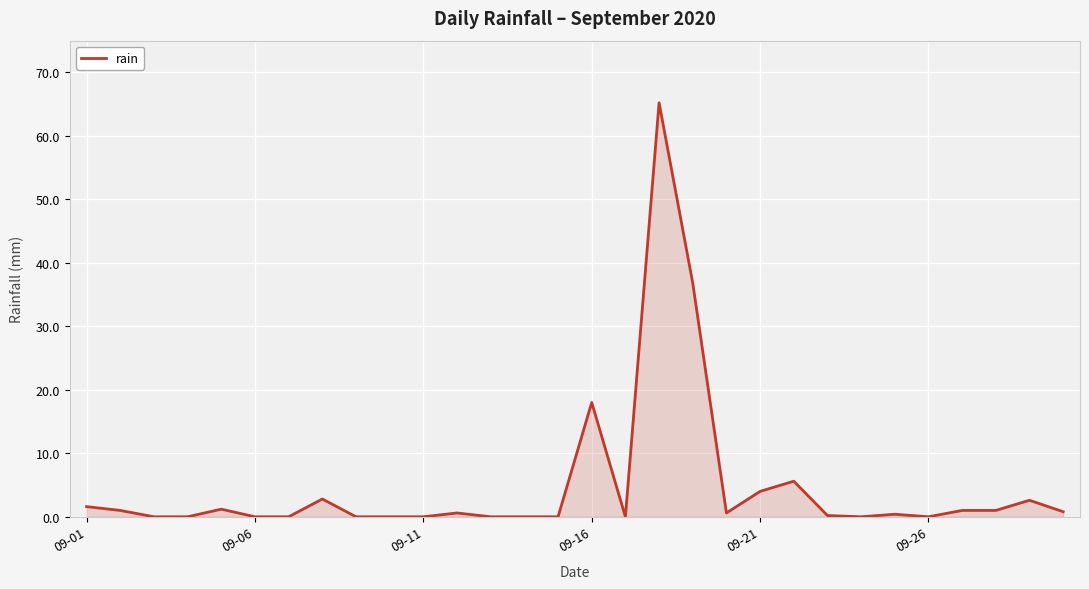

What is the difference between the maximum and minimum values?

65.2